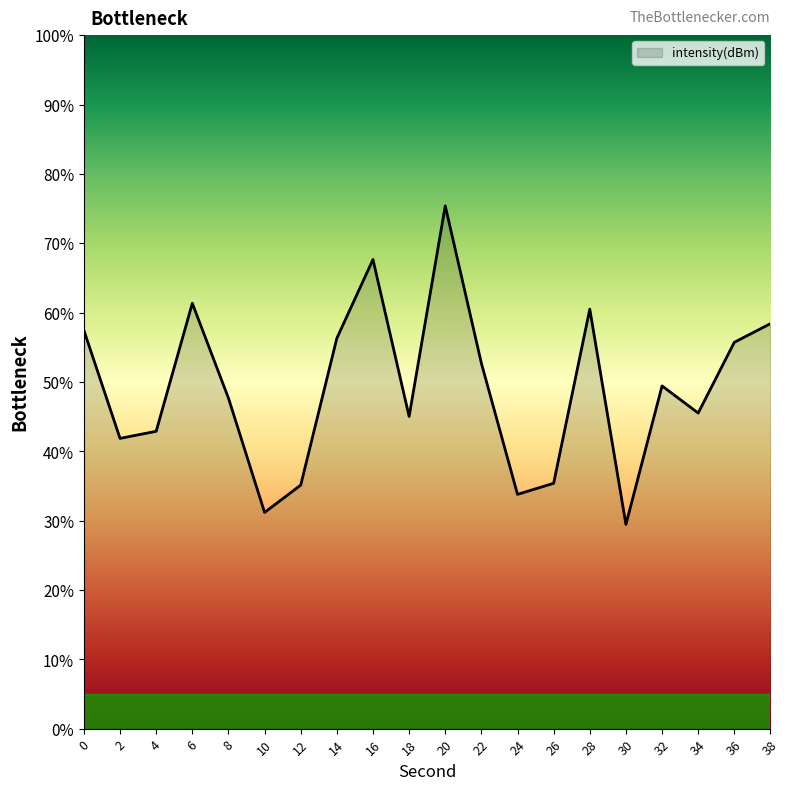

Between 20 and 30, which is larger?

20